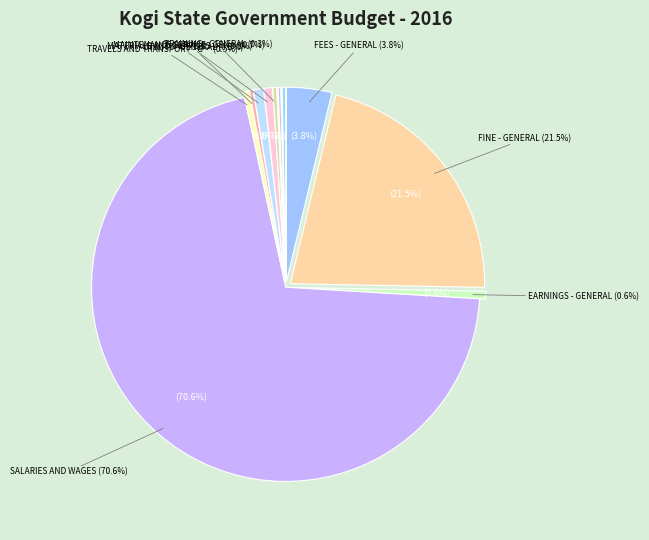

Which category has the biggest portion of the pie?

SALARIES AND WAGES